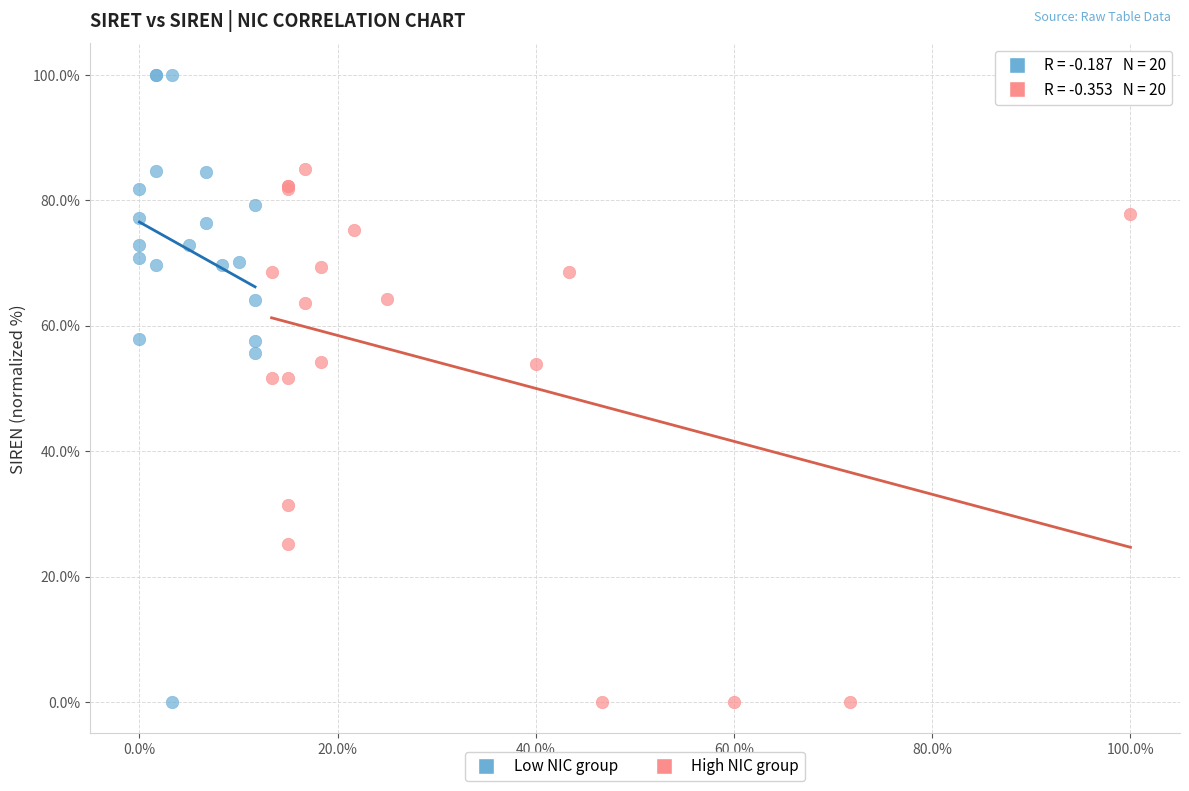

What are all the series names shown in the legend?

Low NIC group, High NIC group